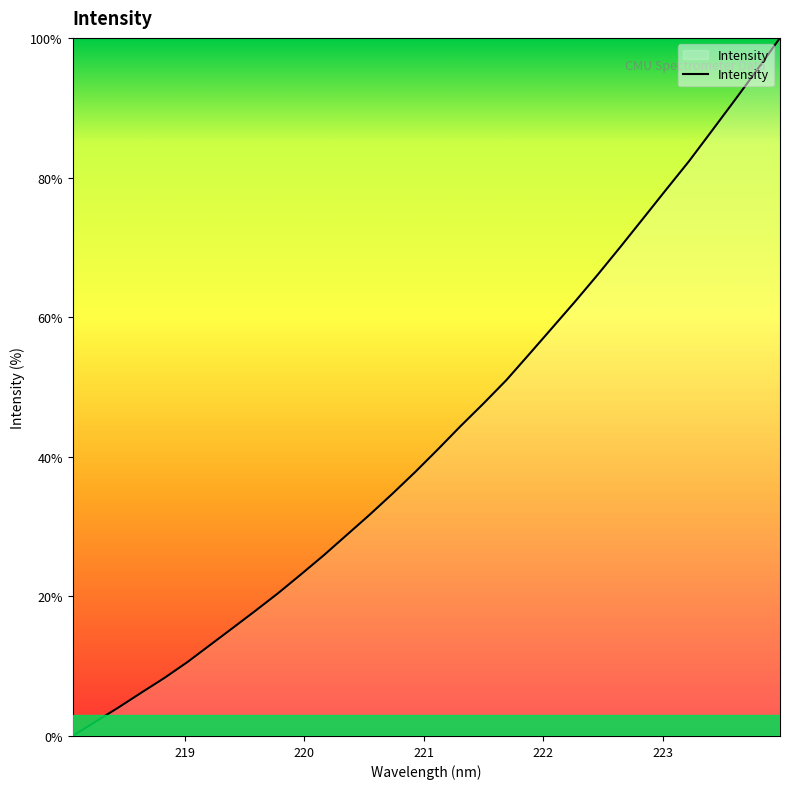

True or false: the data has more than 1 interior local peaks.

False